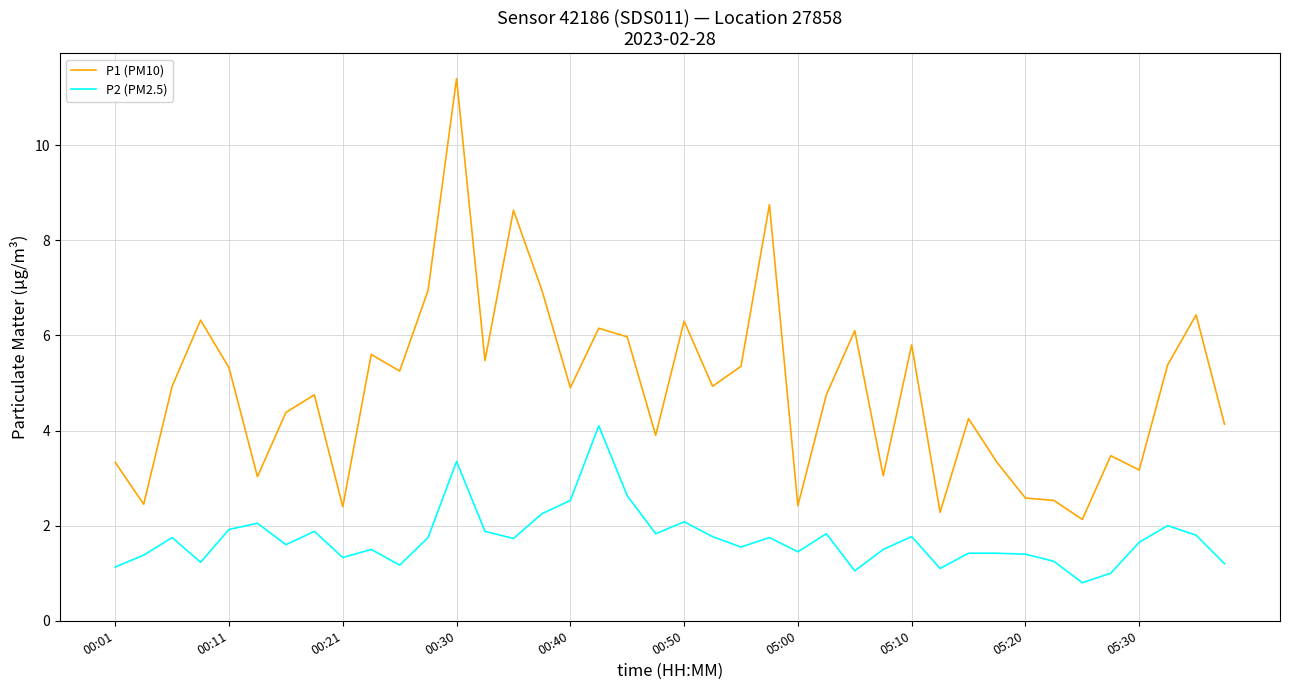

Which series has the largest total across all categories?

P1 (PM10)